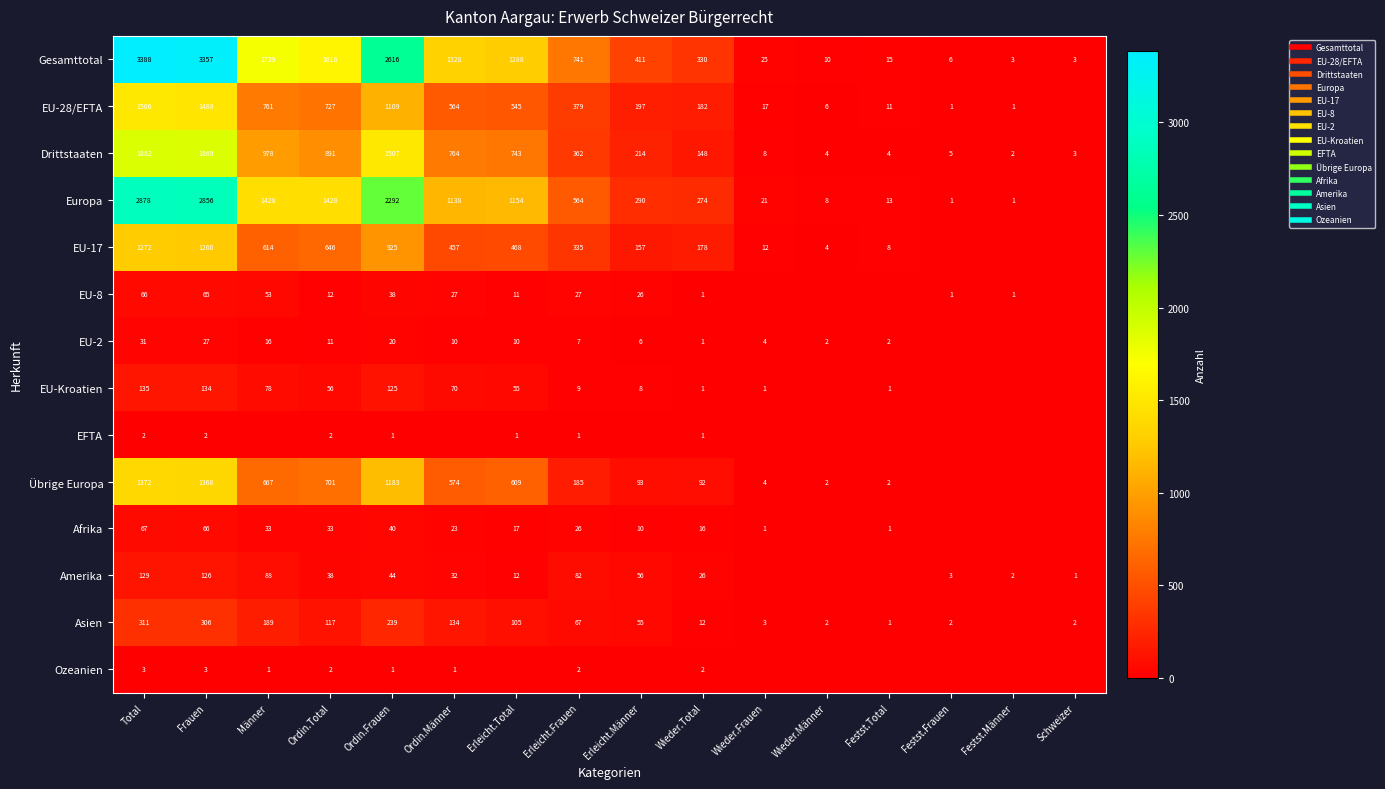

Is it true that Amerika equals 32 at Ordin.Männer?

True